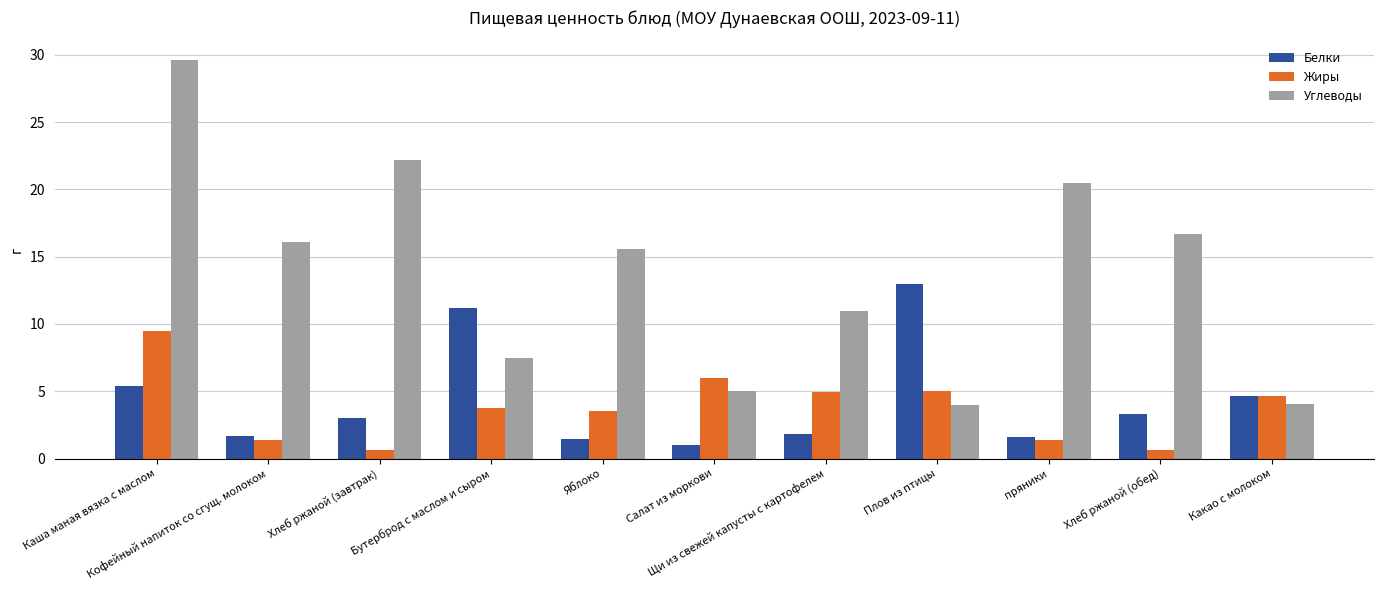

What is the highest value of the Углеводы series?

29.6